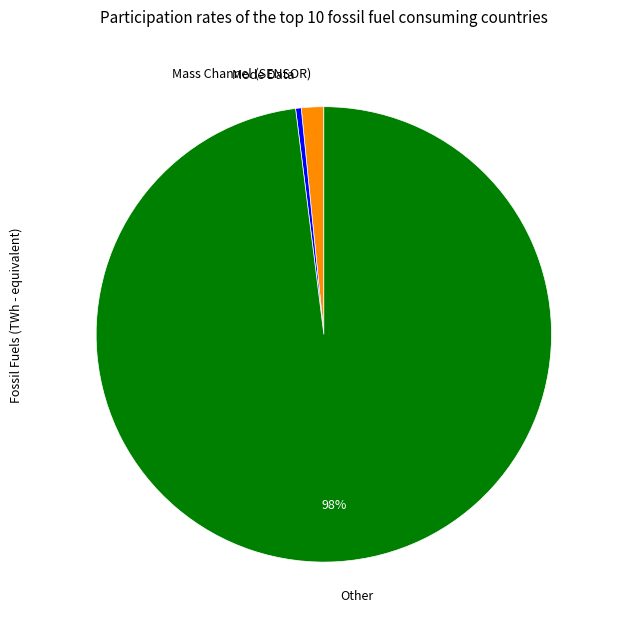

How many segments does this pie chart have?

3